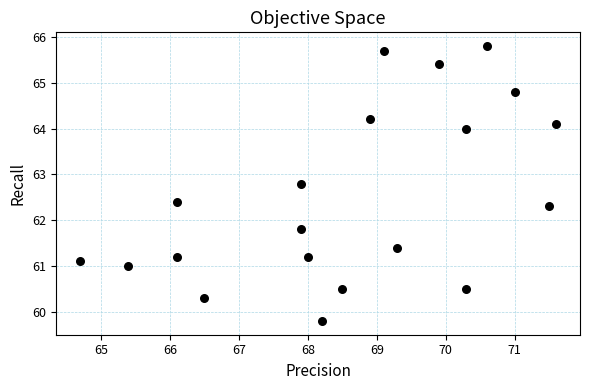

What is the range of X values (max minus min)?

6.9